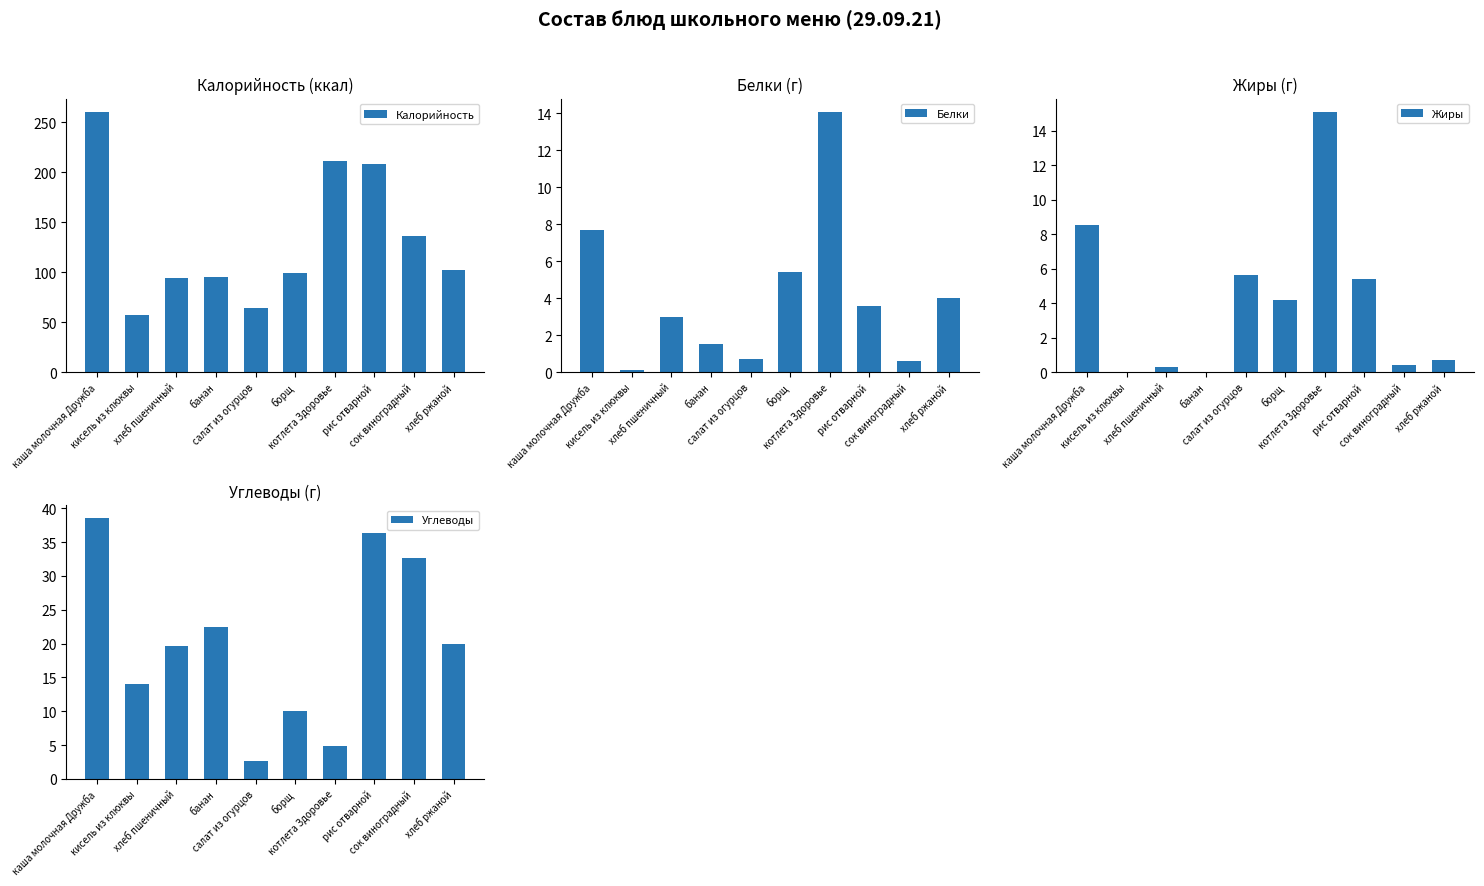

What is the difference between the Калорийность values at хлеб ржаной and каша молочная Дружба?

158.4